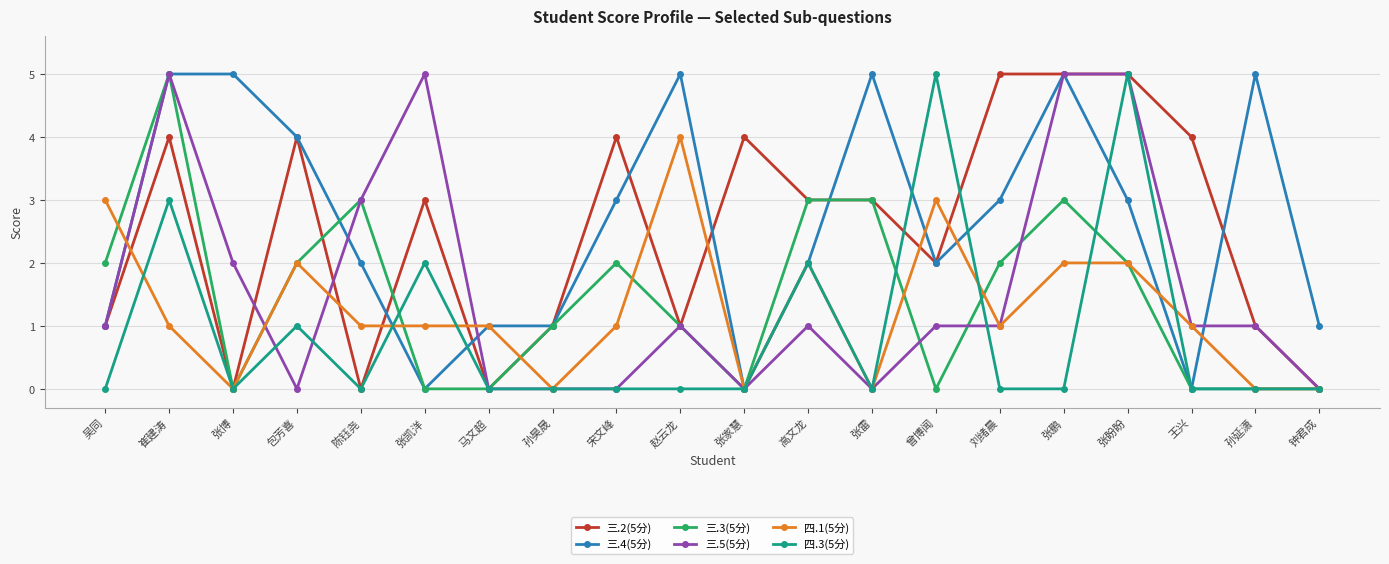

What position from the right is 张凯洋?

15